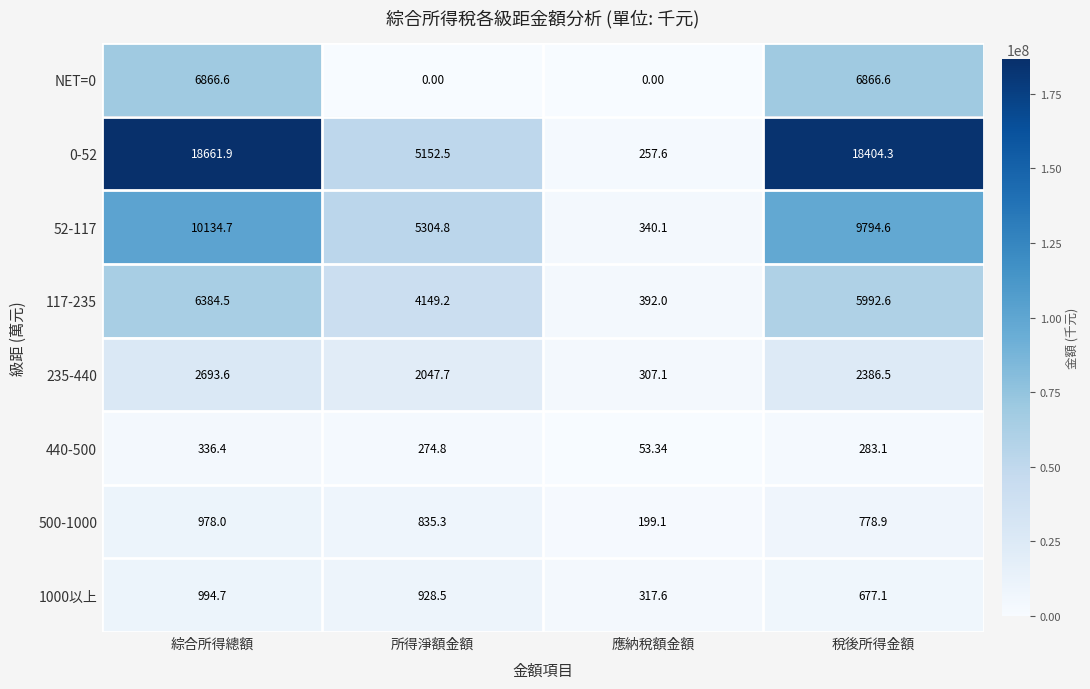

Which category has the lowest value in the 235-440 series?

應納稅額金額